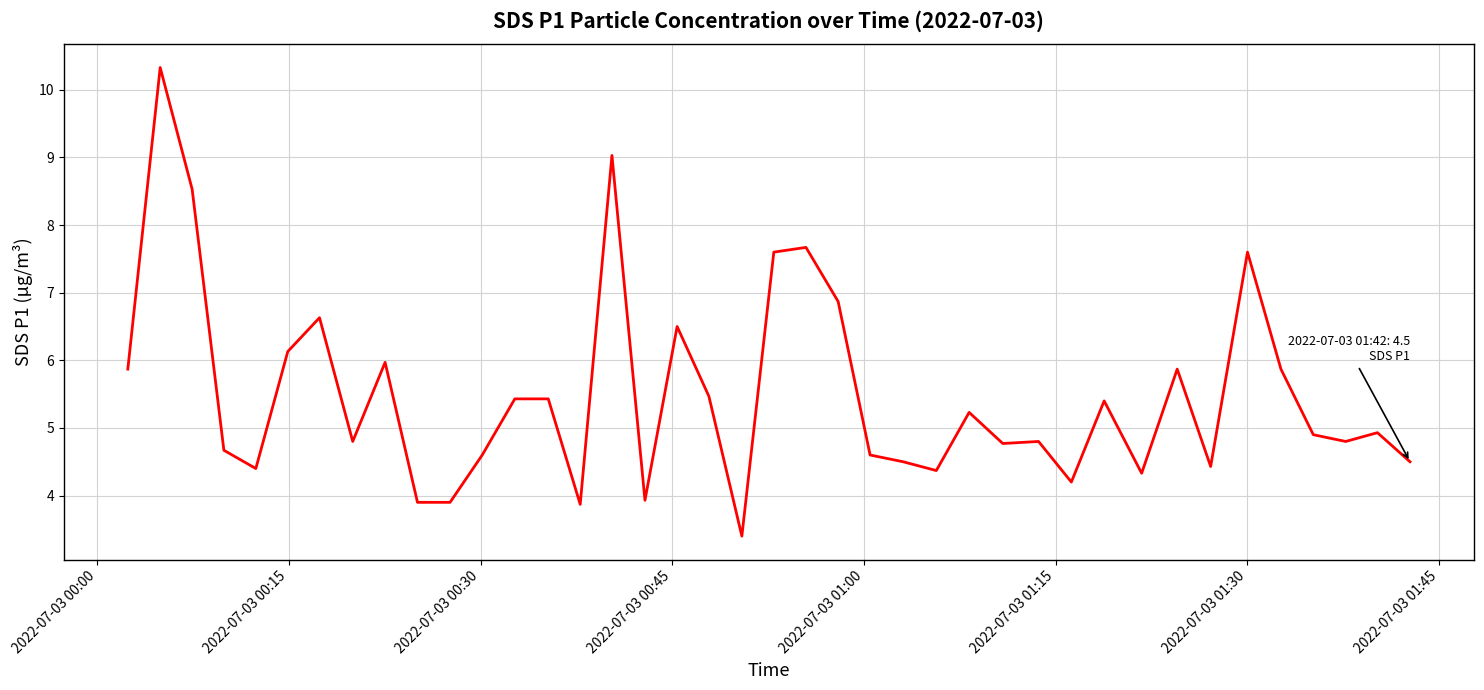

True or false: the data has more than 1 interior local peaks.

True